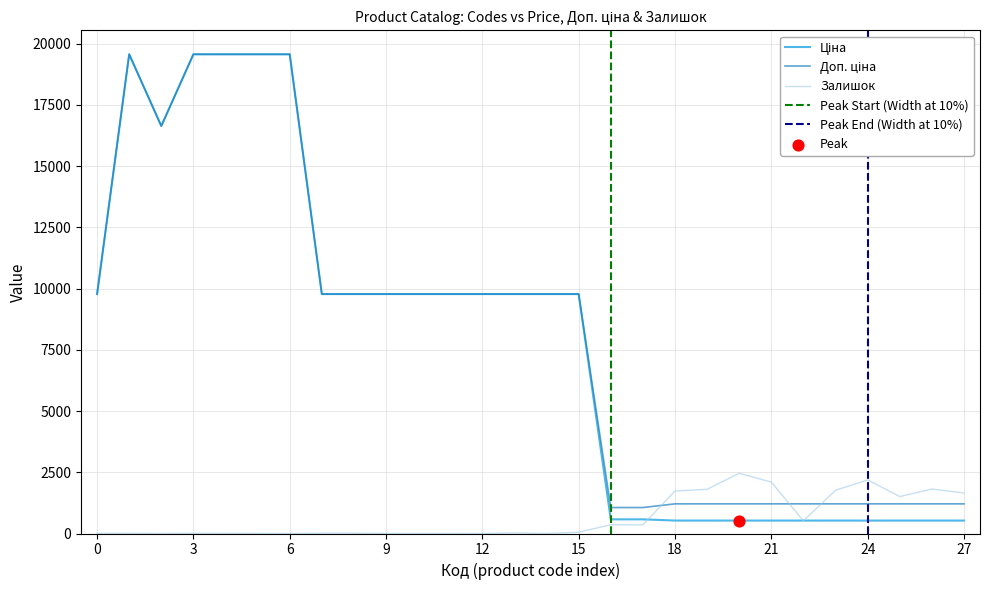

Which series reaches the minimum Y coordinate?

Залишок